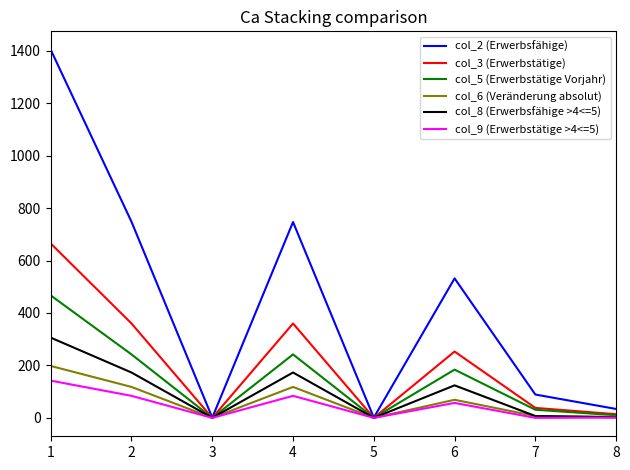

What is the difference between the col_3 (Erwerbstätige) values at 6 and 2?

107